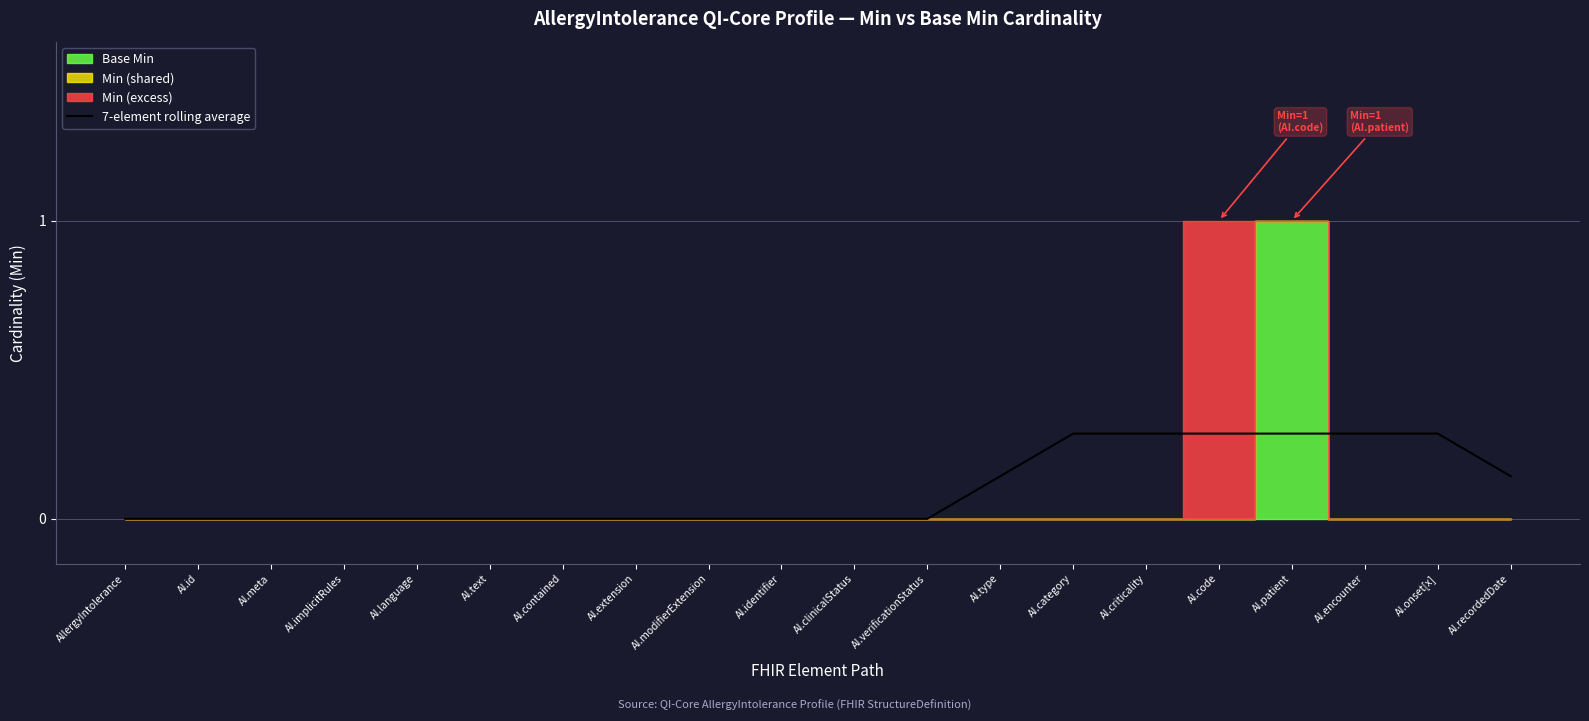

Is it true that 7-element rolling average equals 0.3 at AI.encounter?

True